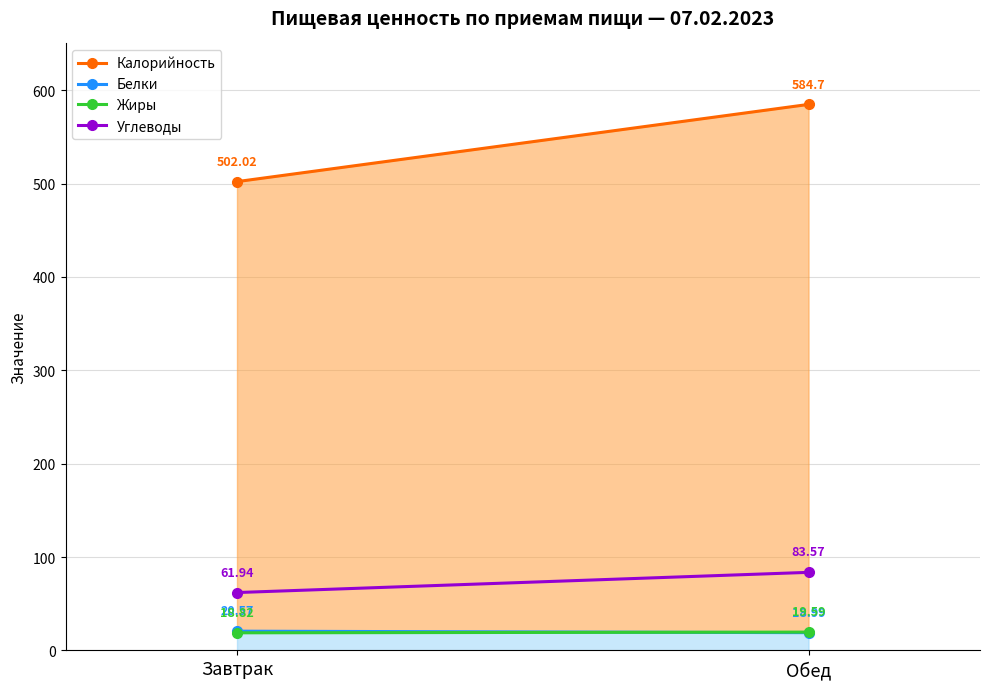

True or false: Жиры has a value of 18.8 at Завтрак.

True